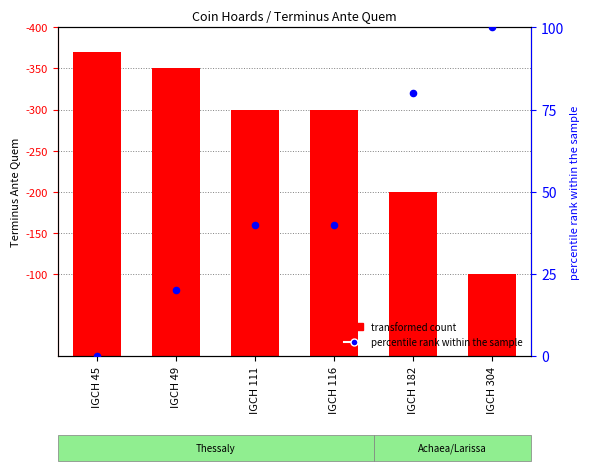

At which category is the sum across all series the highest?

IGCH 45